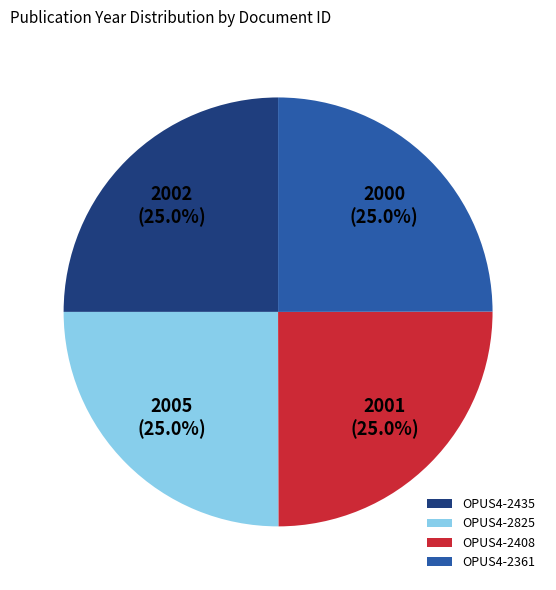

What percentage is the OPUS4-2435 slice, to the nearest percent?

25%